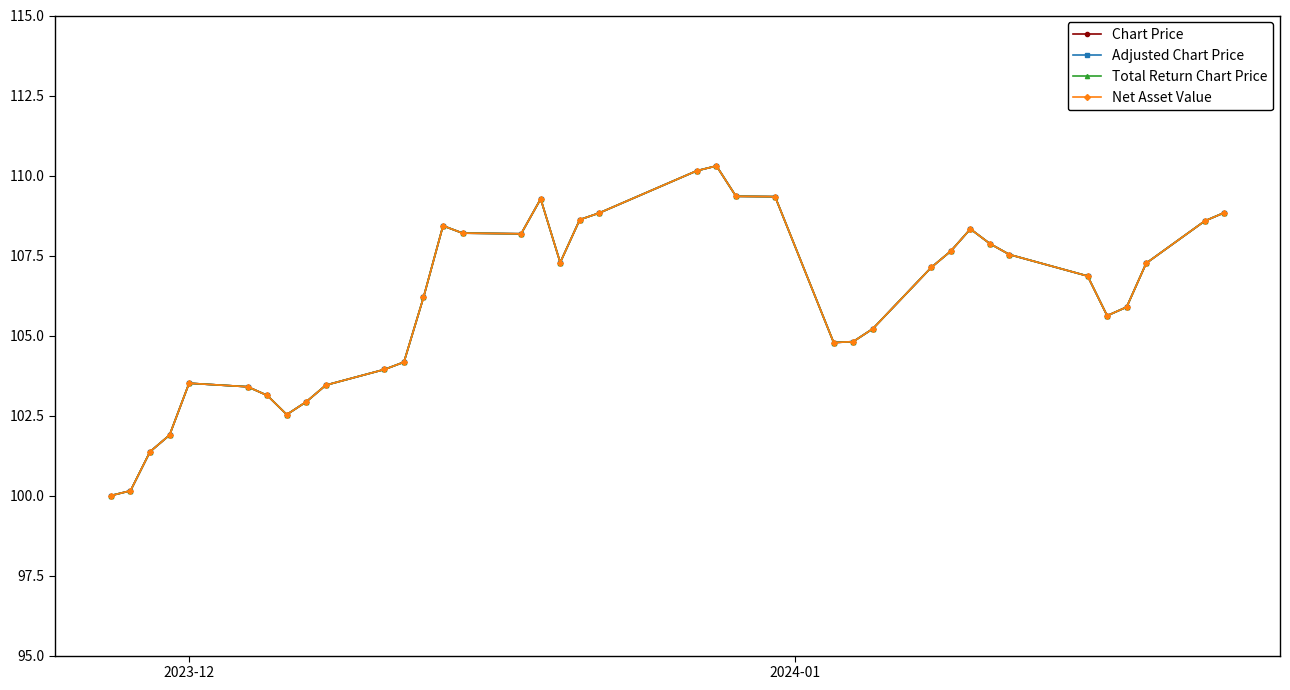

Does the chart have visible grid lines?

No